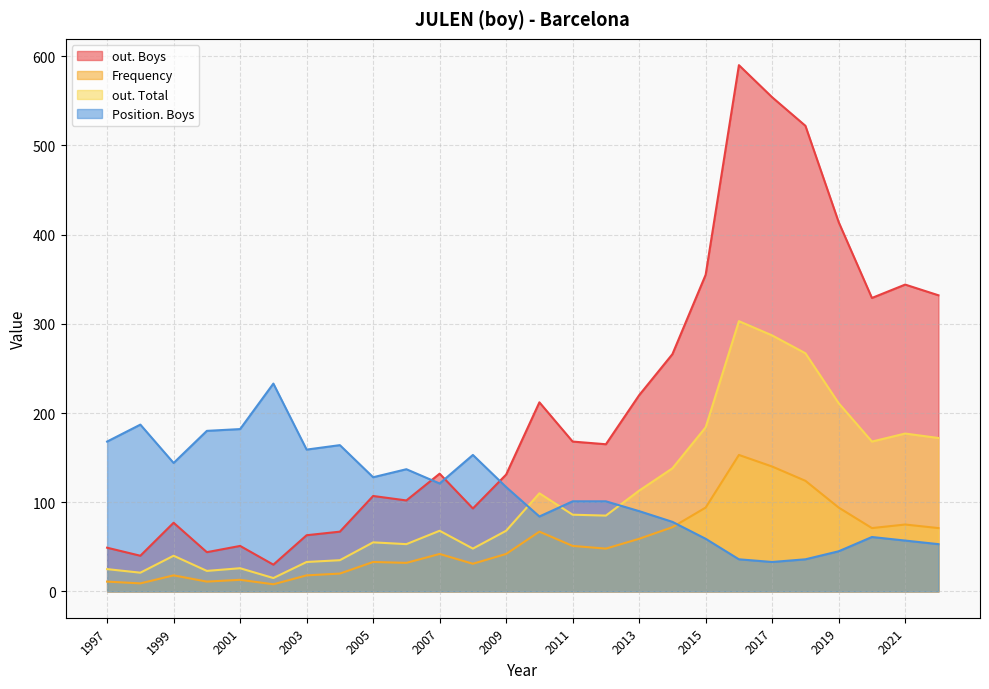

Does the chart display data point markers on the line(s)?

No